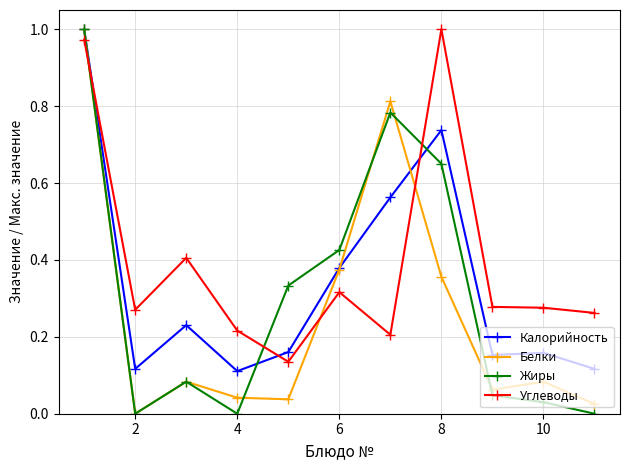

At how many categories does at least one series exceed 0?

11